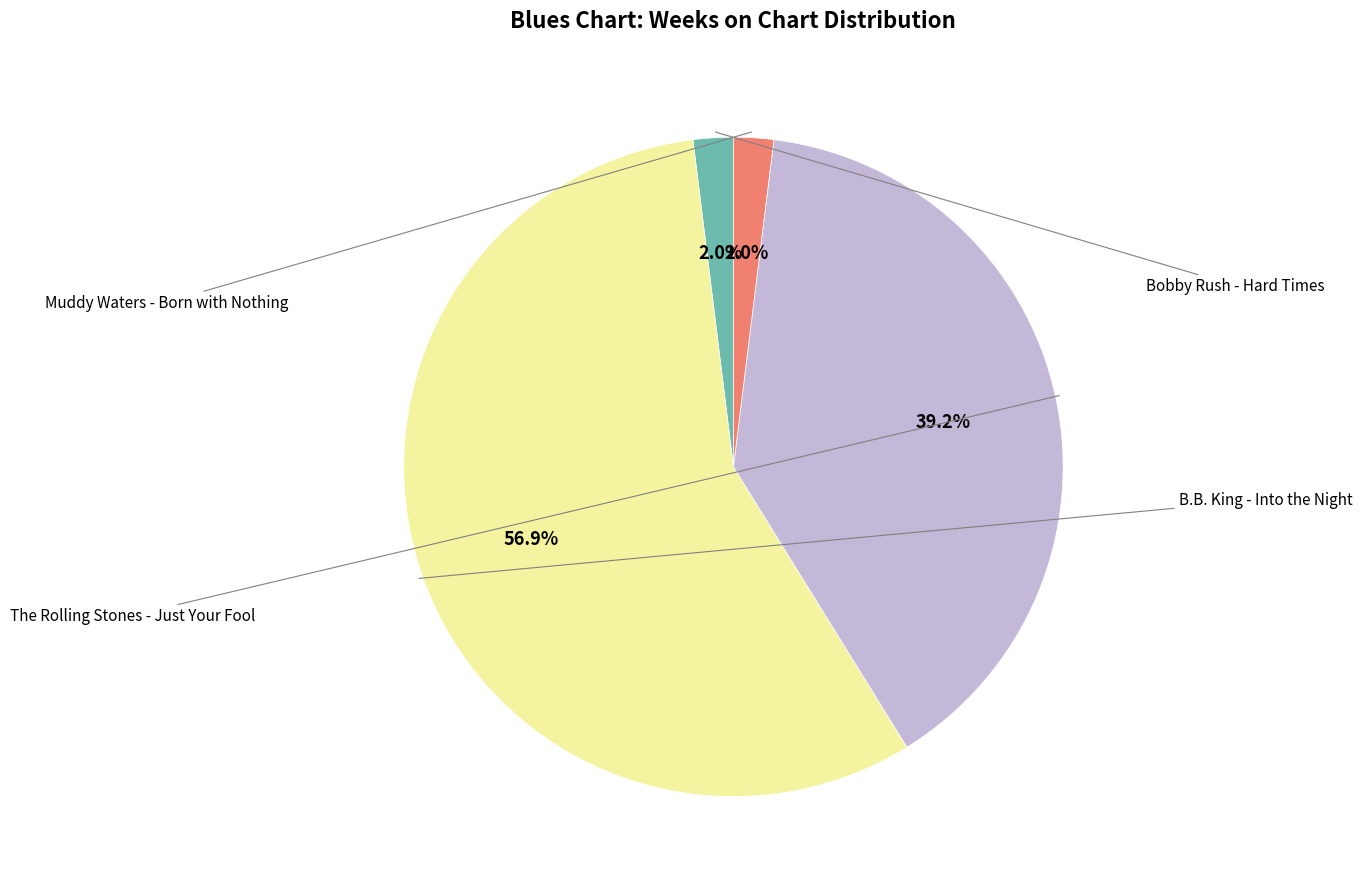

To the nearest percent, what is the average slice percentage?

25%